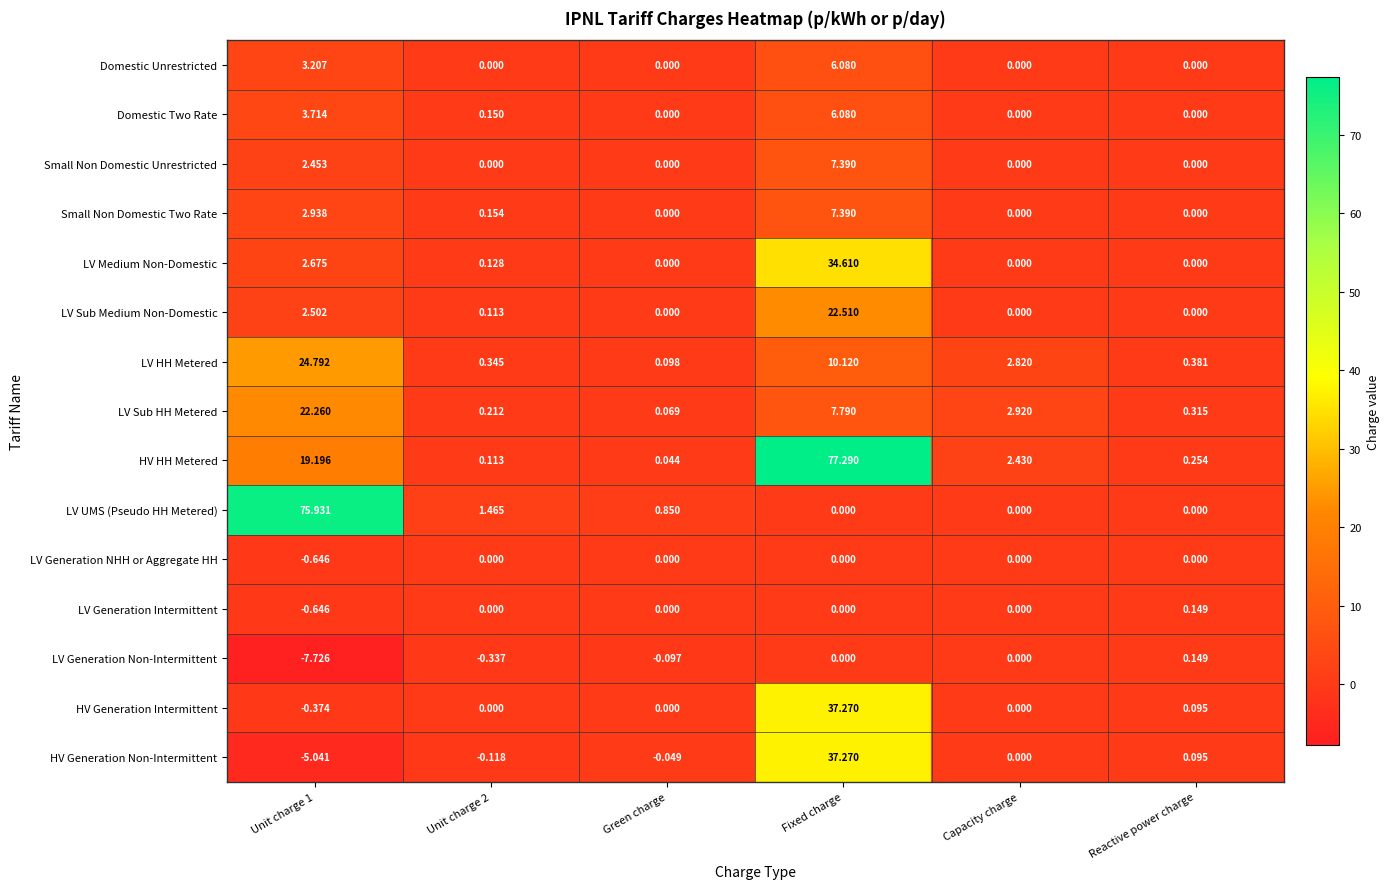

Which series has the largest total across all categories?

HV HH Metered